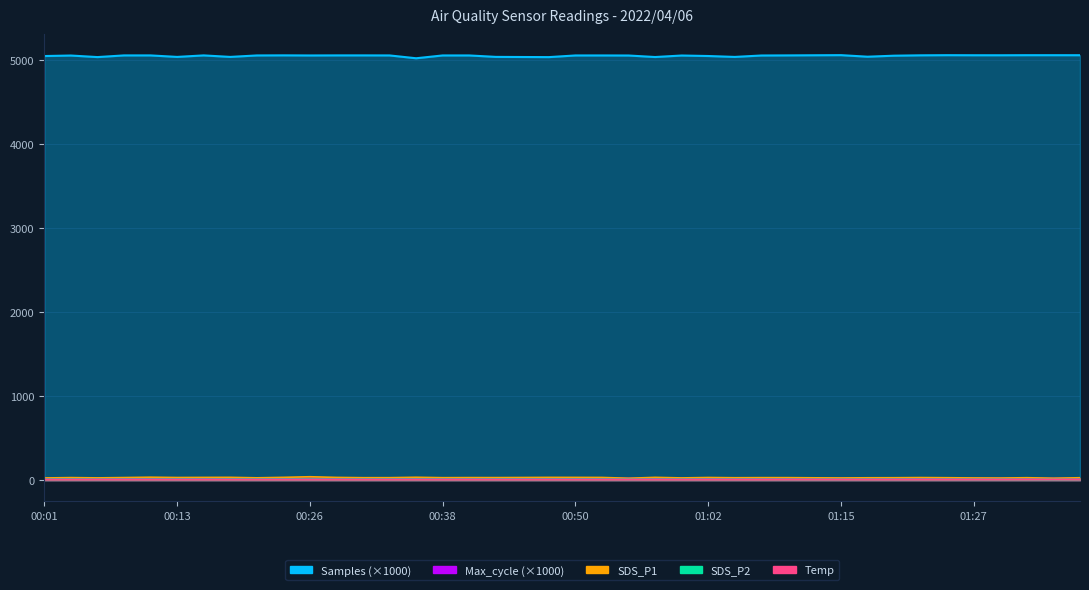

Count the number of data series in this chart.

5